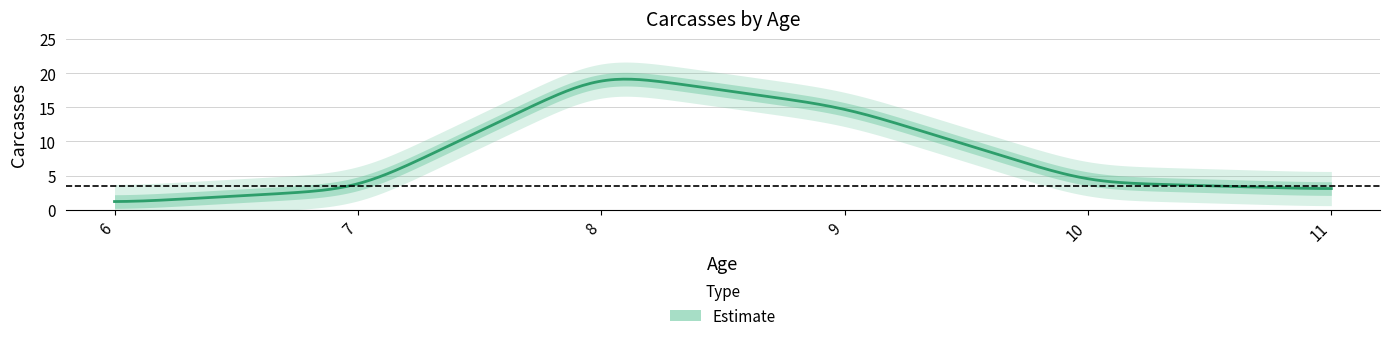

Read the value at 10.

4